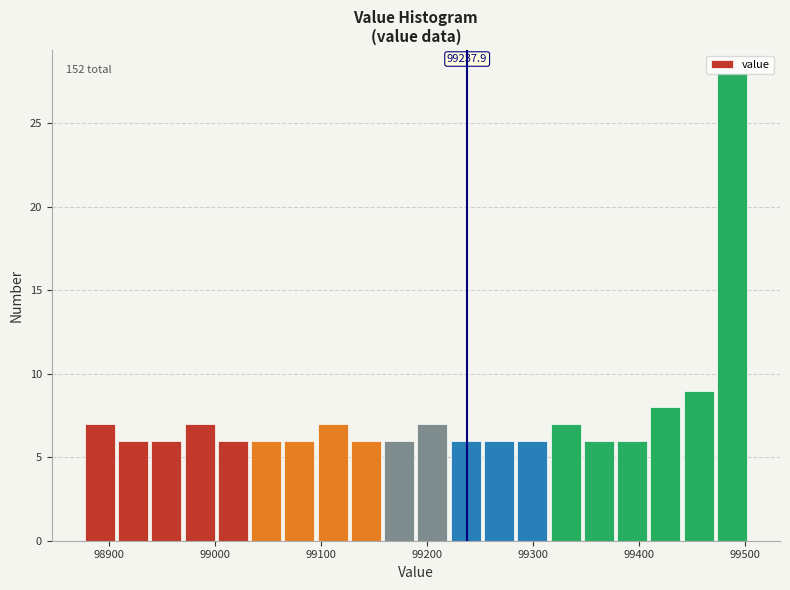

Read against the x-axis, roughly where is the centre of the tallest bar?

99490